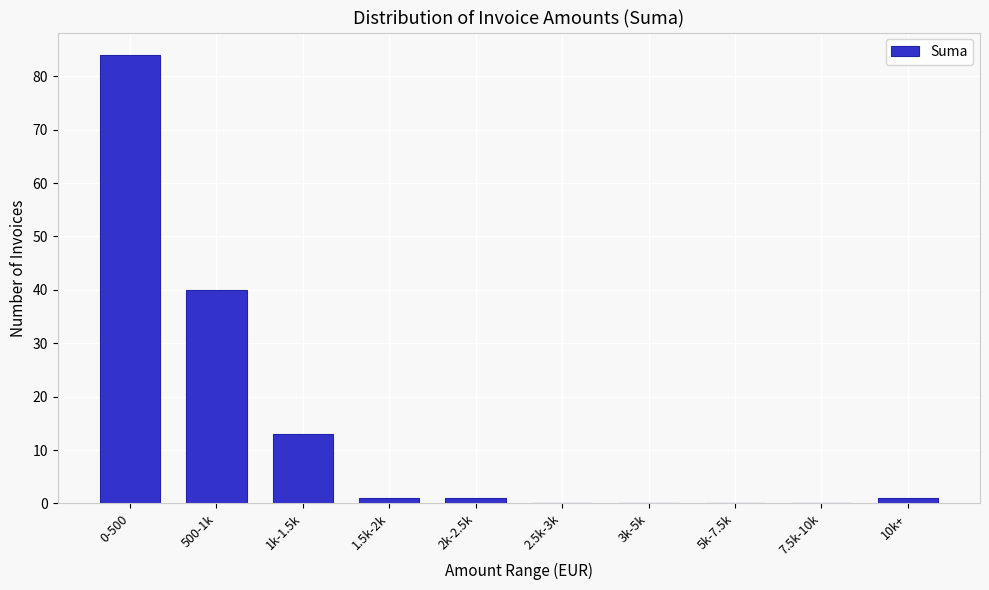

Reading right to left, list all the values displayed in this chart.

10k+=1	7.5k-10k=0	5k-7.5k=0	3k-5k=0	2.5k-3k=0	2k-2.5k=1	1.5k-2k=1	1k-1.5k=13	500-1k=40	0-500=84